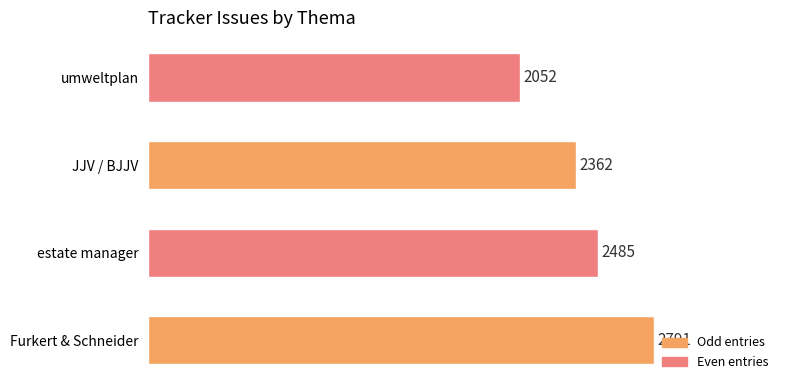

Reading top to bottom, what are all the values shown in this chart?

2052	2362	2485	2791